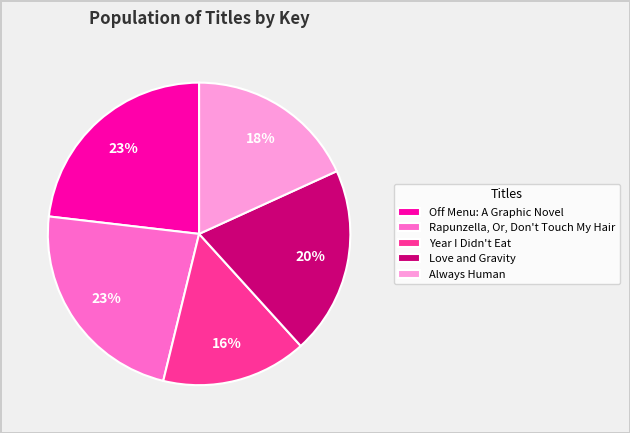

What is the ratio of the value at Year I Didn't Eat to the value at Always Human?

0.9